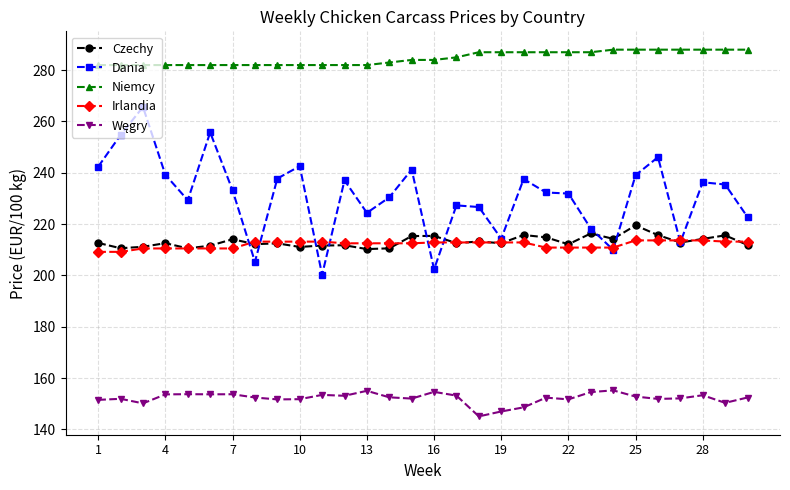

Which series has the largest range (max minus min)?

Dania